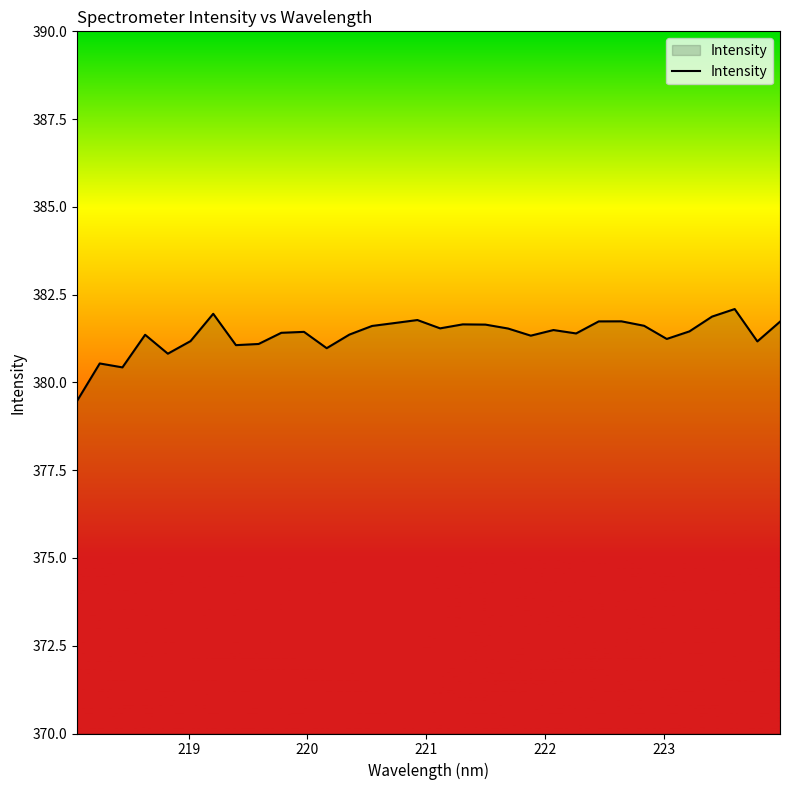

What is the greatest value displayed?

382.1